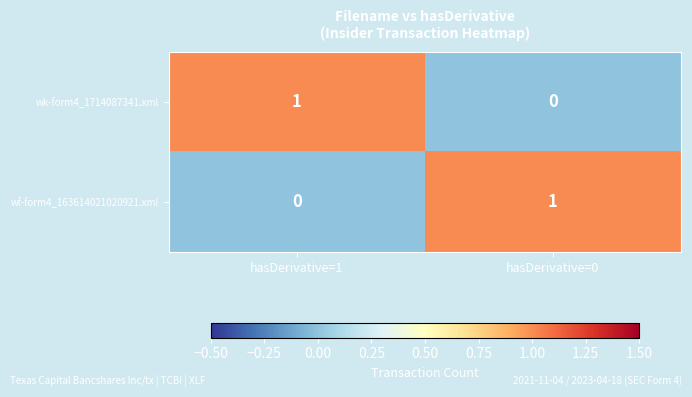

At which label is wf-form4_163614021020921.xml closest to 0?

hasDerivative=1